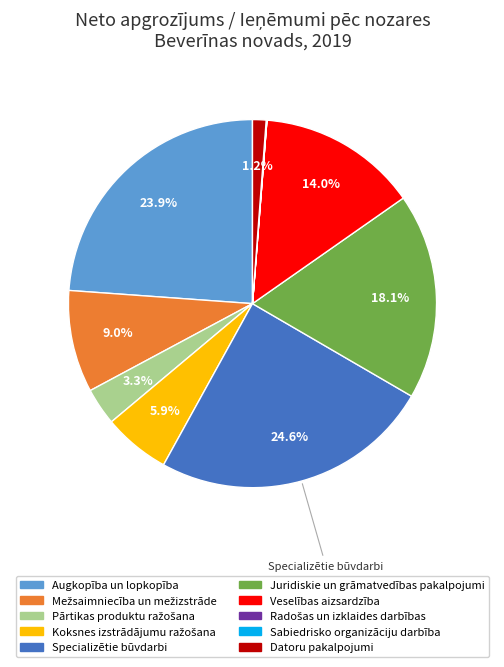

Does Veselības aizsardzība account for over 50% of the chart?

No